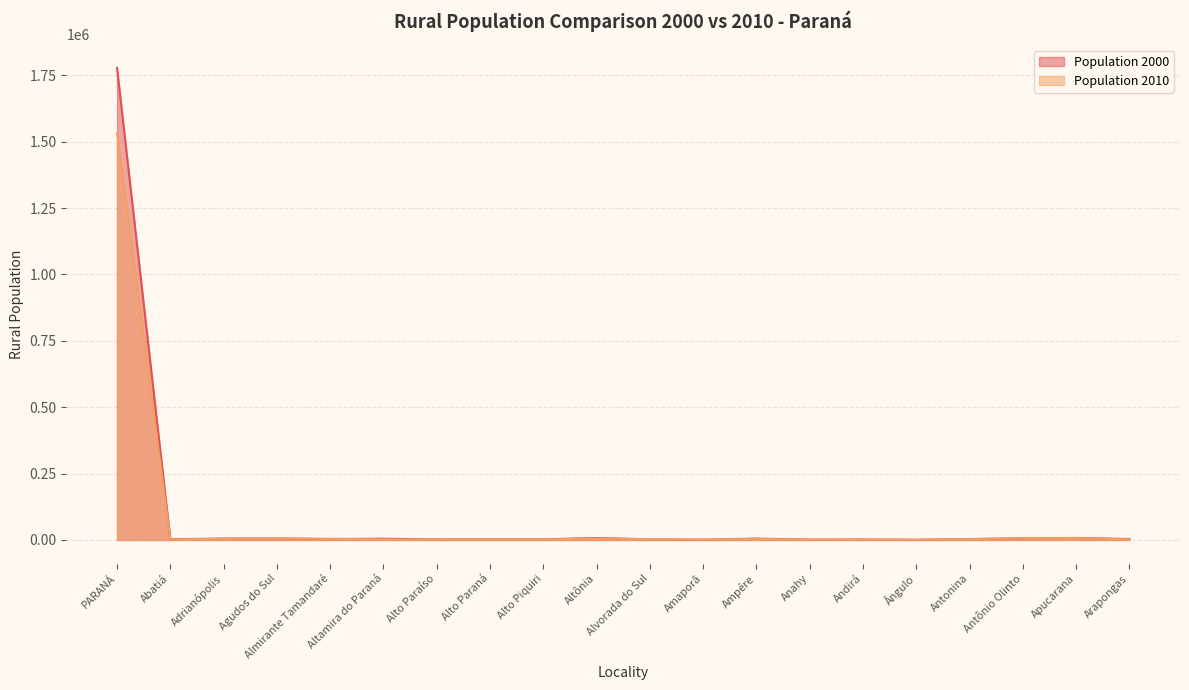

How many data points does each series have?

20